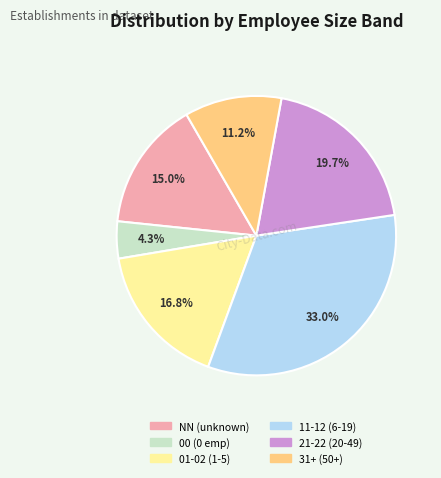

Is there a majority slice in this chart?

No